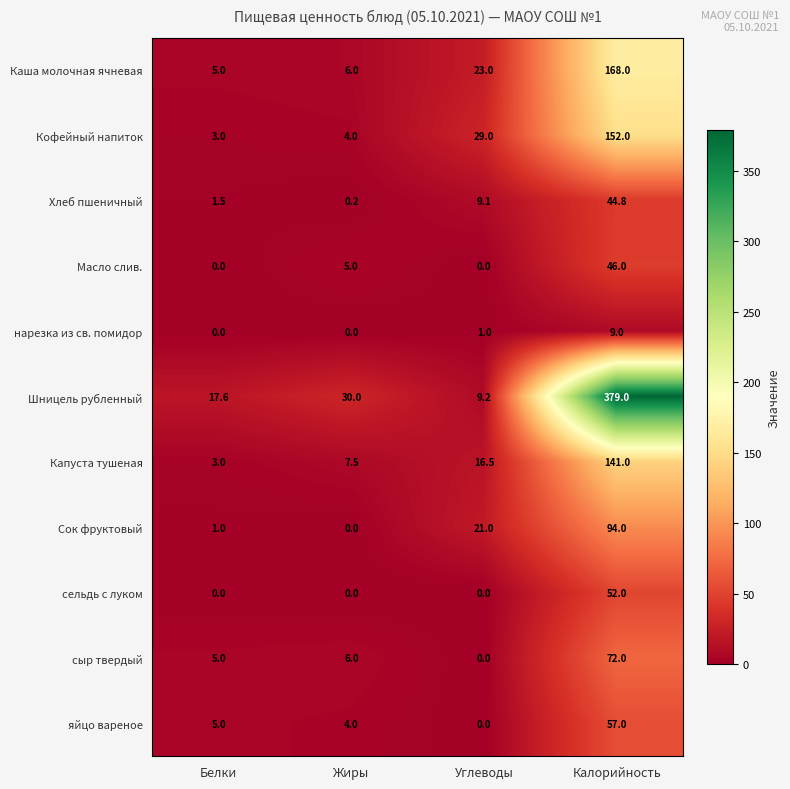

What is the sum of all сельдь с луком values?

52.0